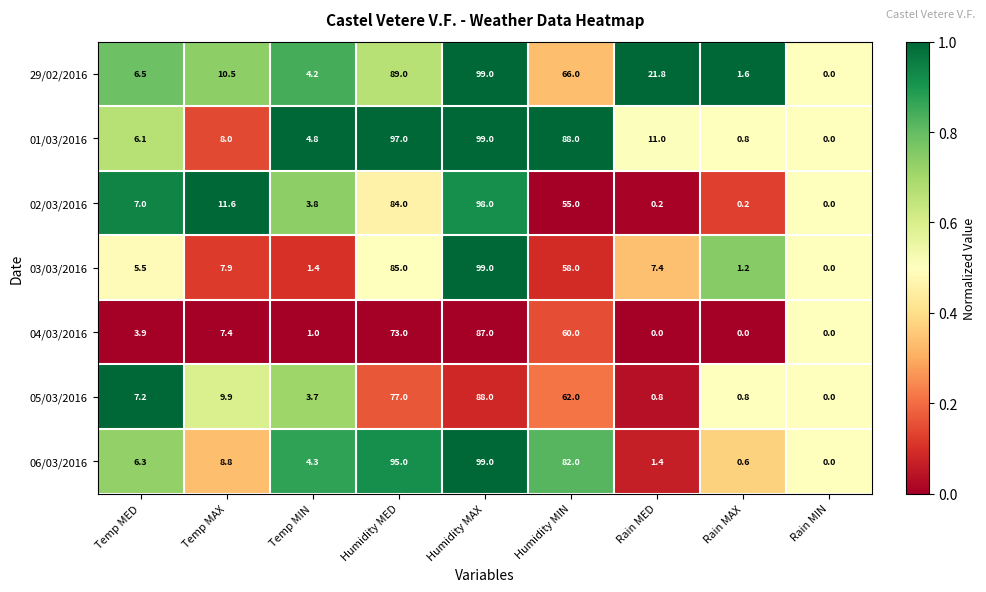

How many series are shown in this chart?

7